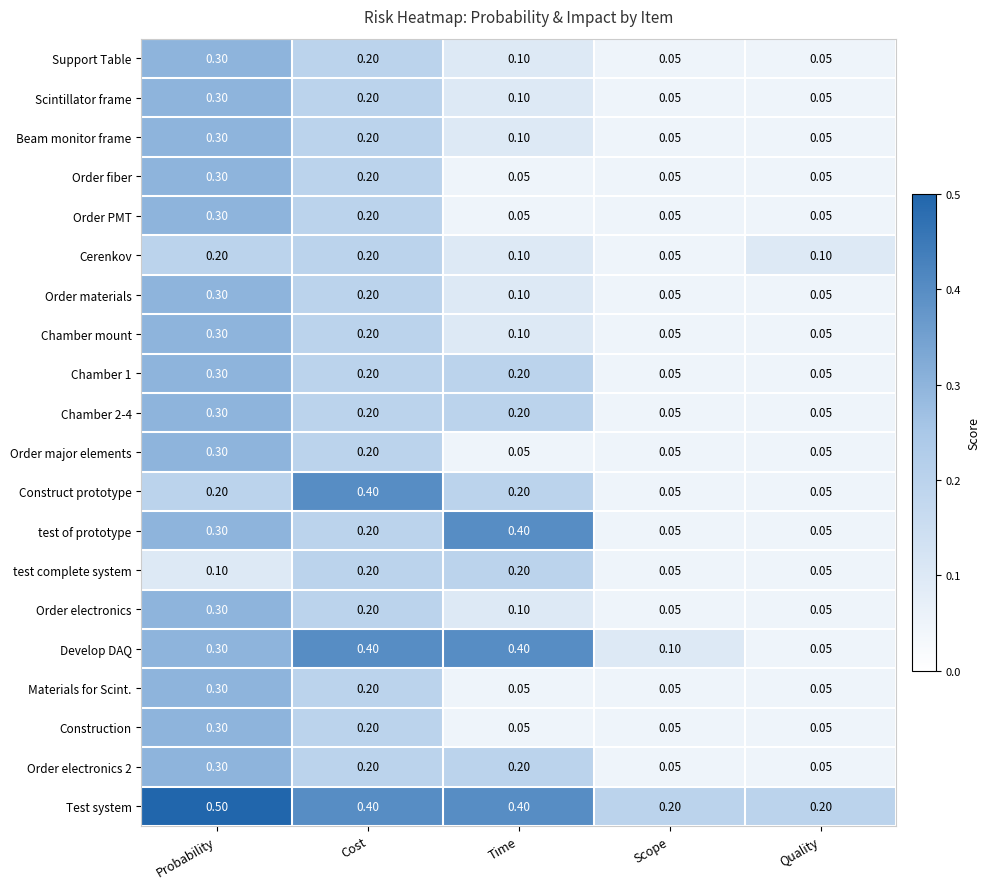

At which category is the sum across all series the highest?

Probability